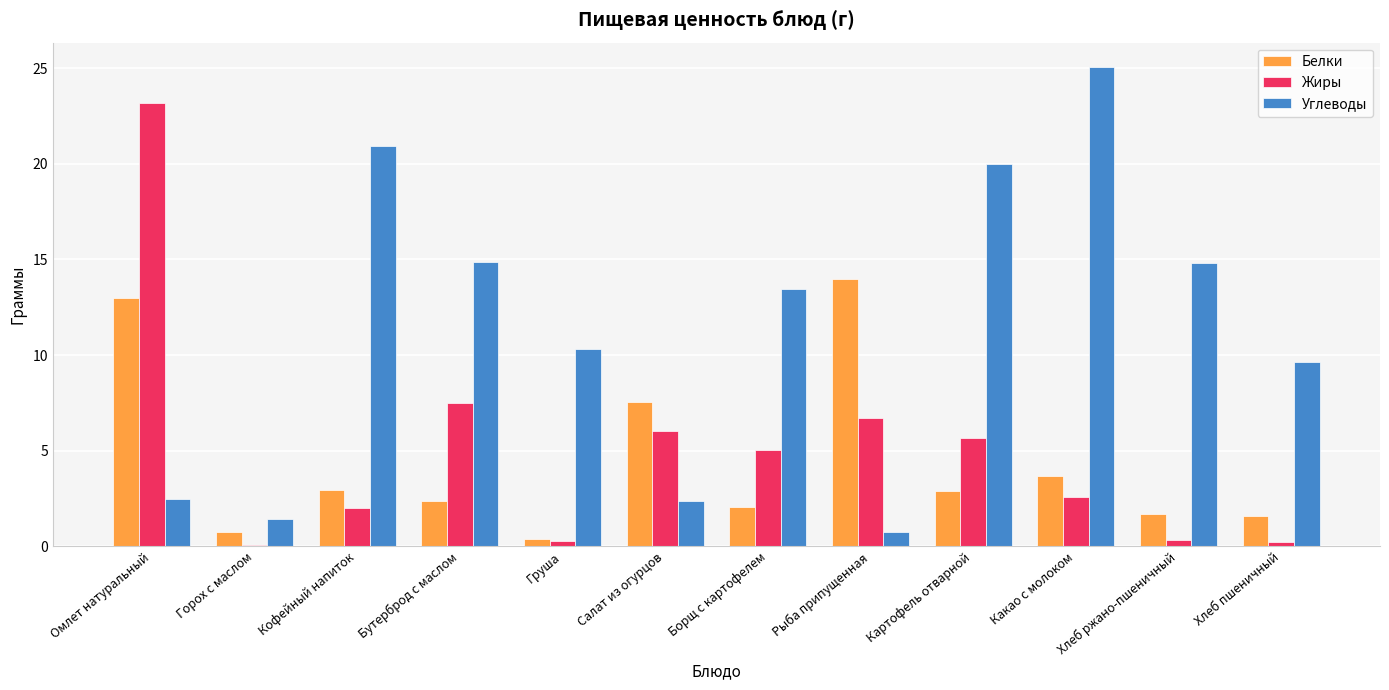

Which category has the lowest value in the Углеводы series?

Рыба припущенная